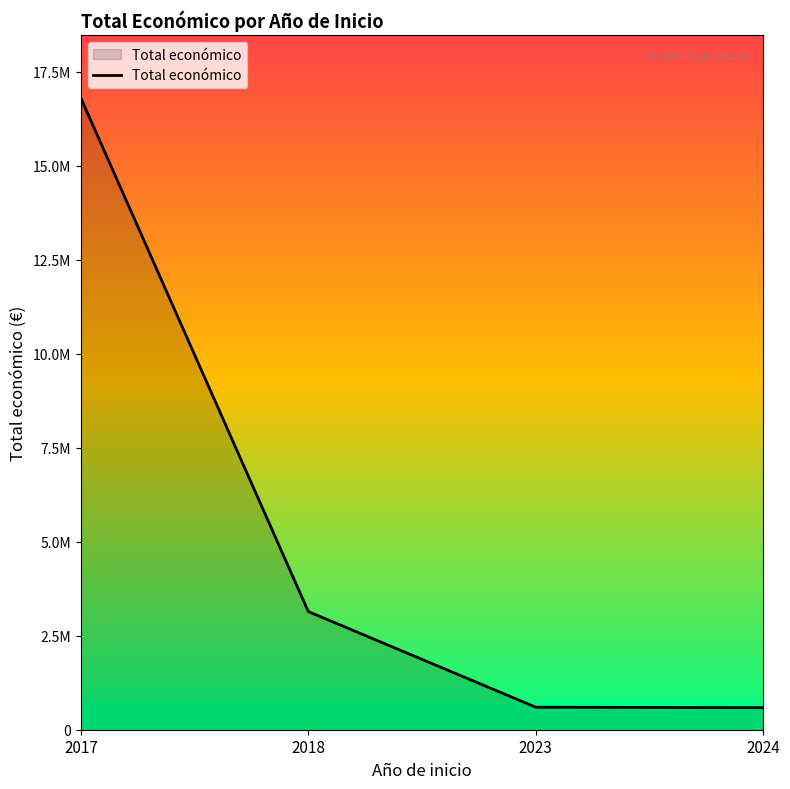

Does the chart display data point markers on the line(s)?

No